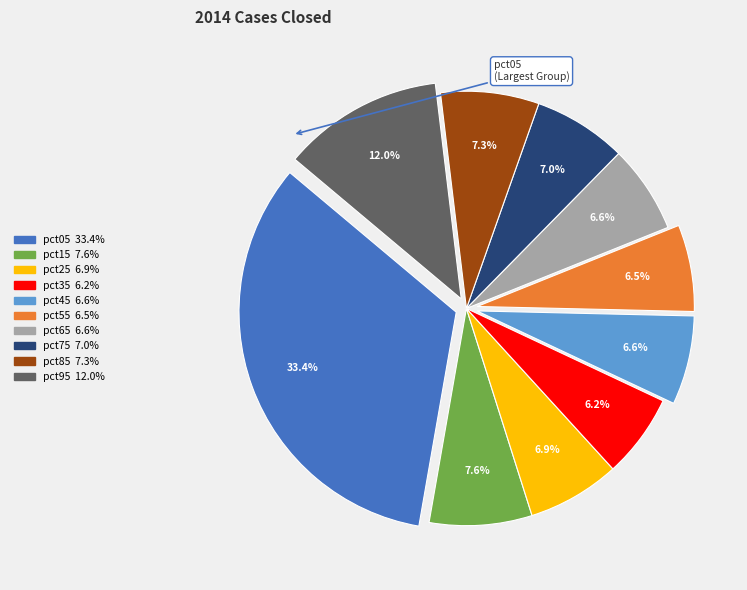

Does any single category account for the majority?

No